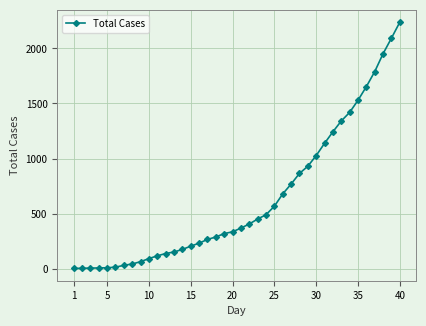

What is the difference between the maximum and minimum values?

2235